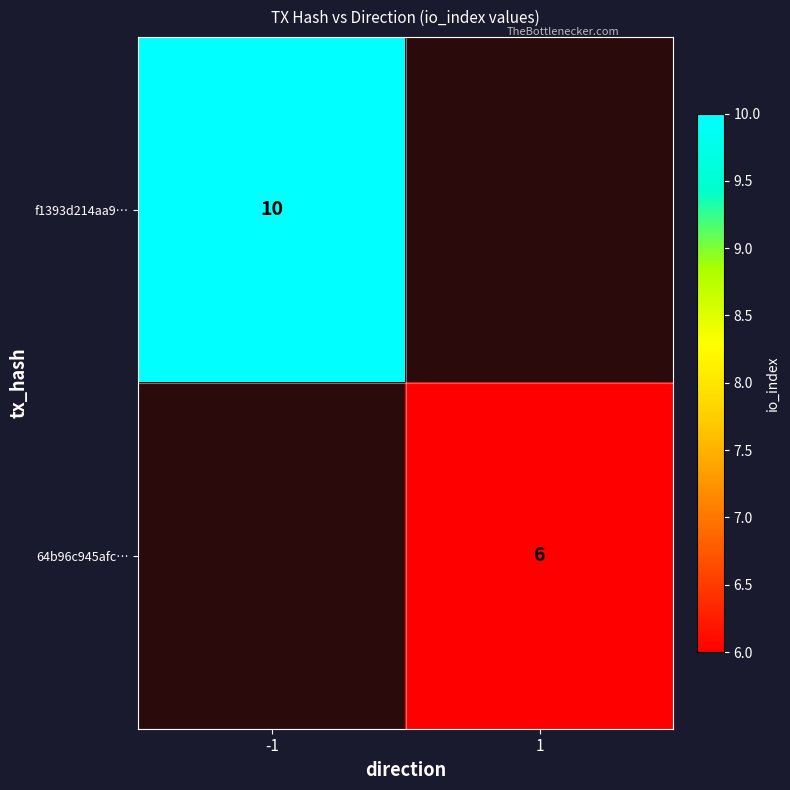

True or false: f1393d214aa9… has a value of 15 at -1.

False